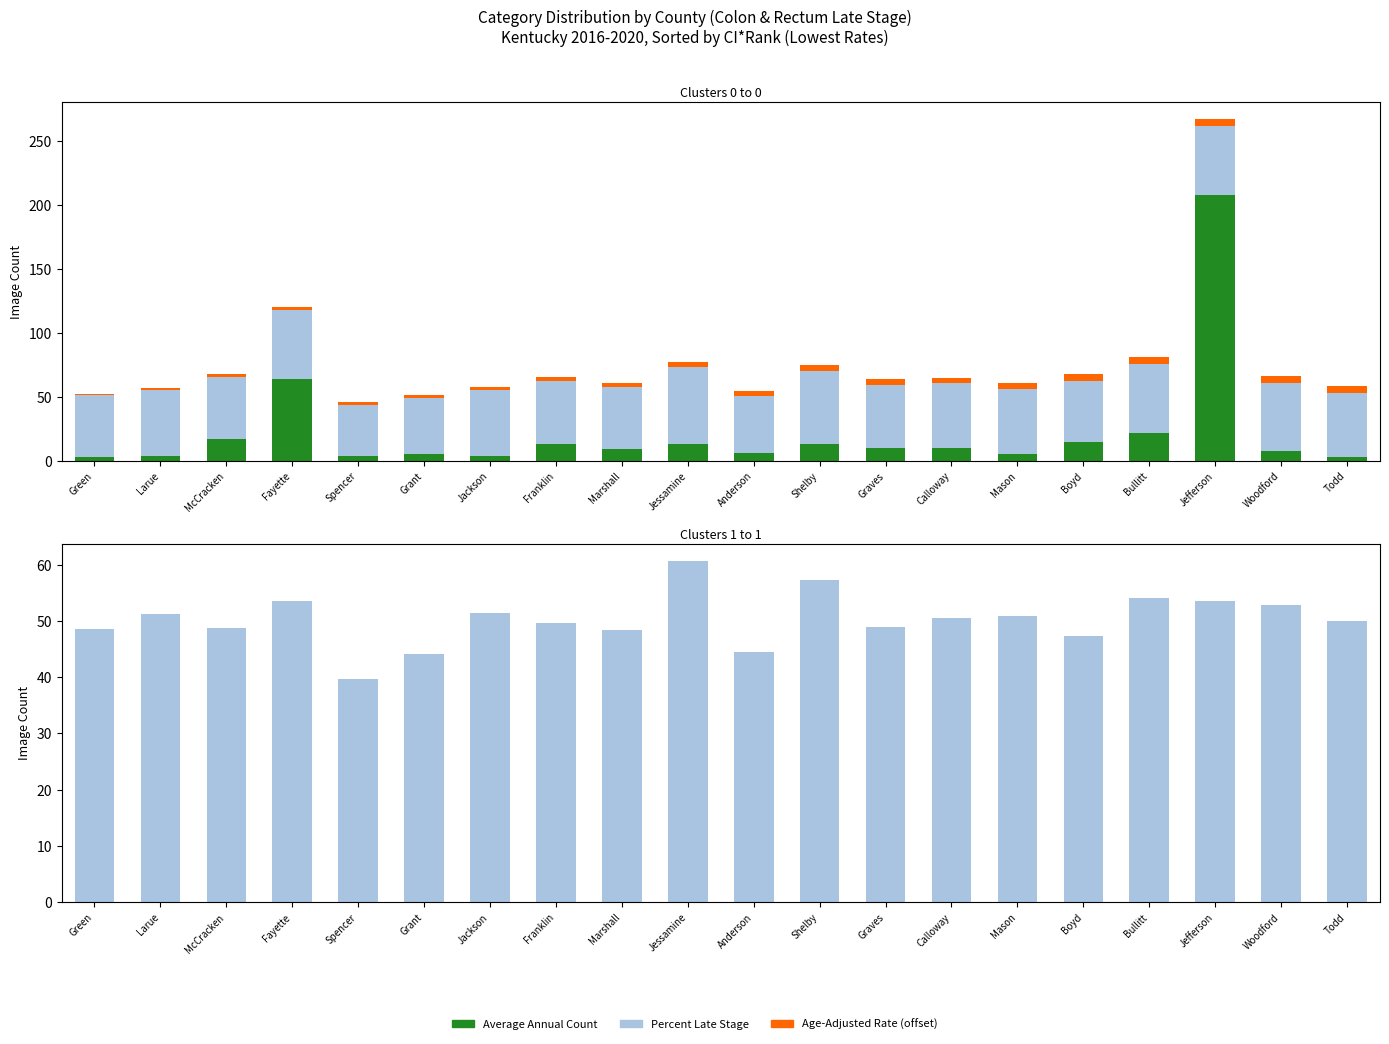

What is the label of the 18th bar from the right?

McCracken